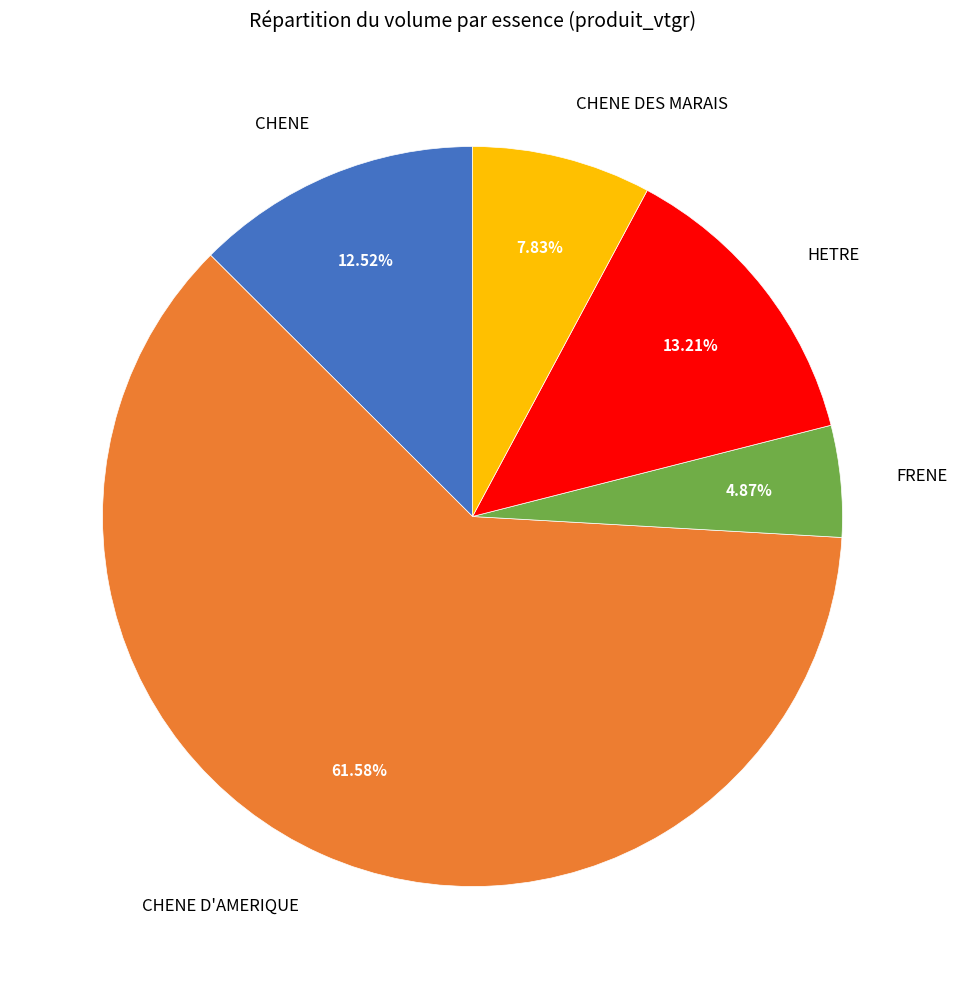

Count the number of slices in the pie.

5